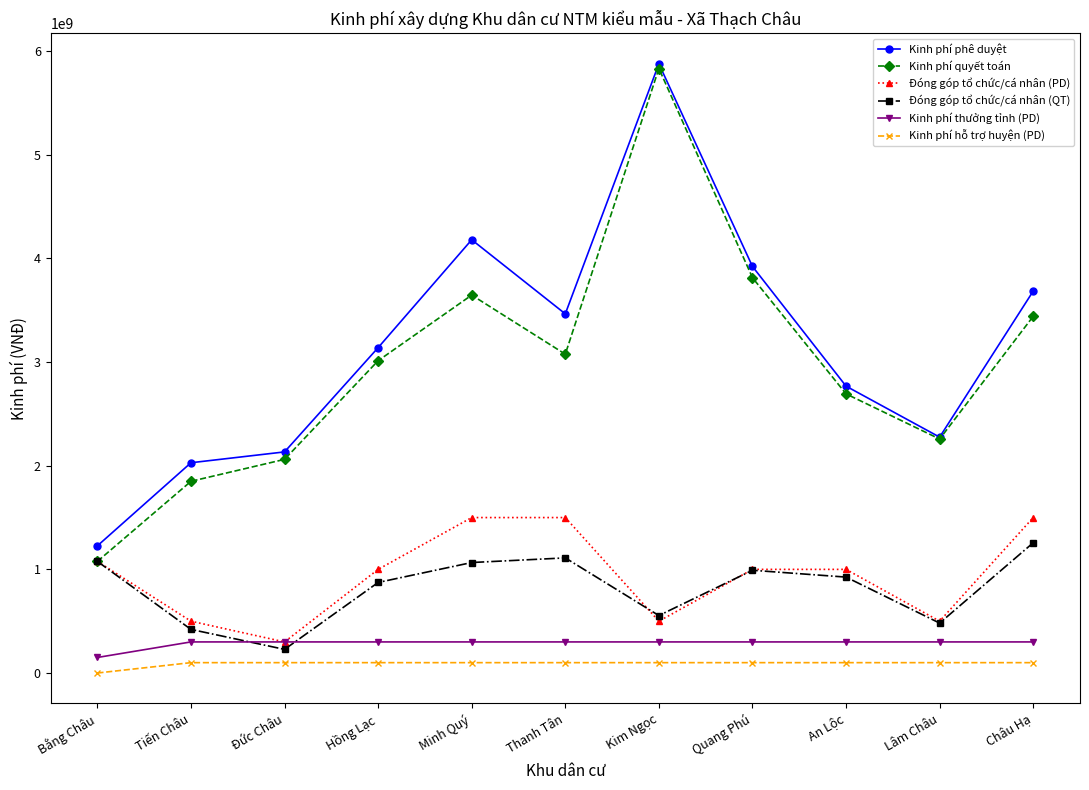

At which category is the sum across all series the highest?

Kim Ngọc